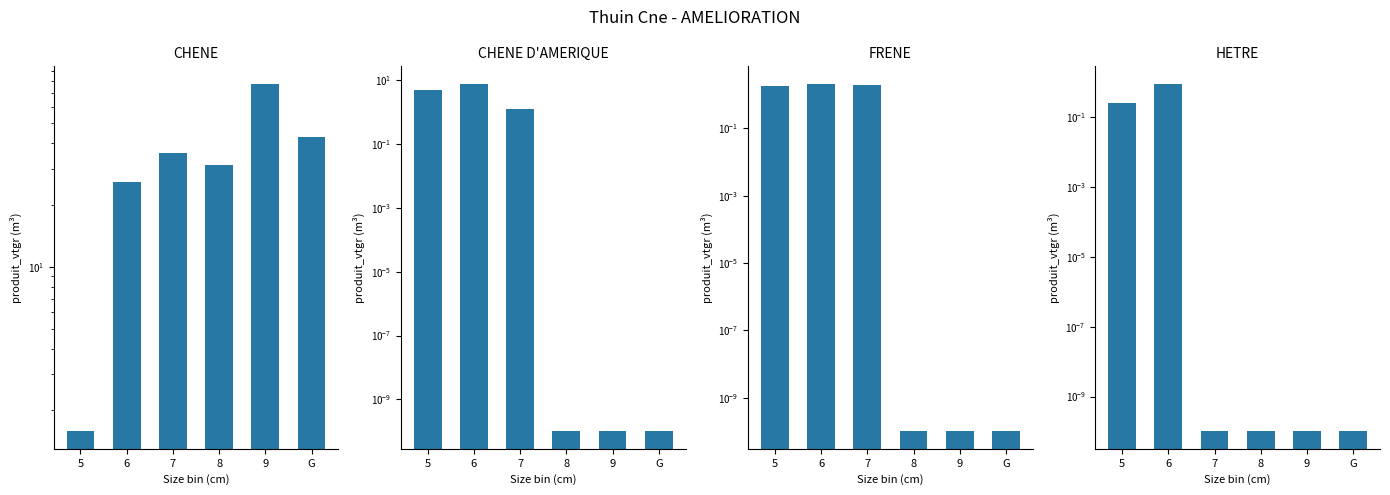

Rank the series at 5 from highest to lowest value.

CHENE D'AMERIQUE, FRENE, CHENE, HETRE